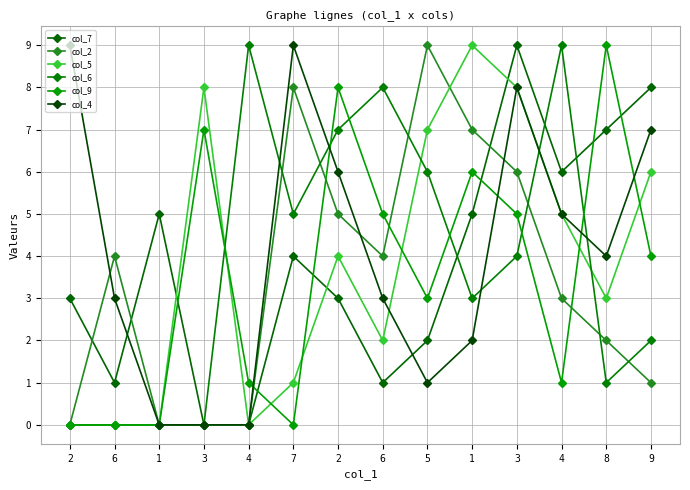

Does the chart display data point markers on the line(s)?

Yes